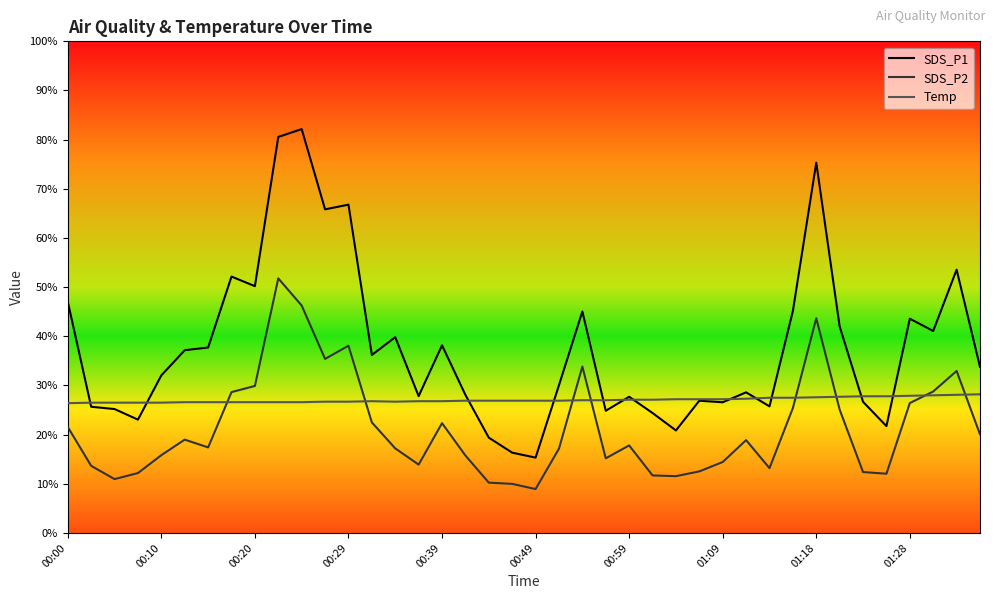

True or false: Temp and SDS_P1 cross at least once.

True